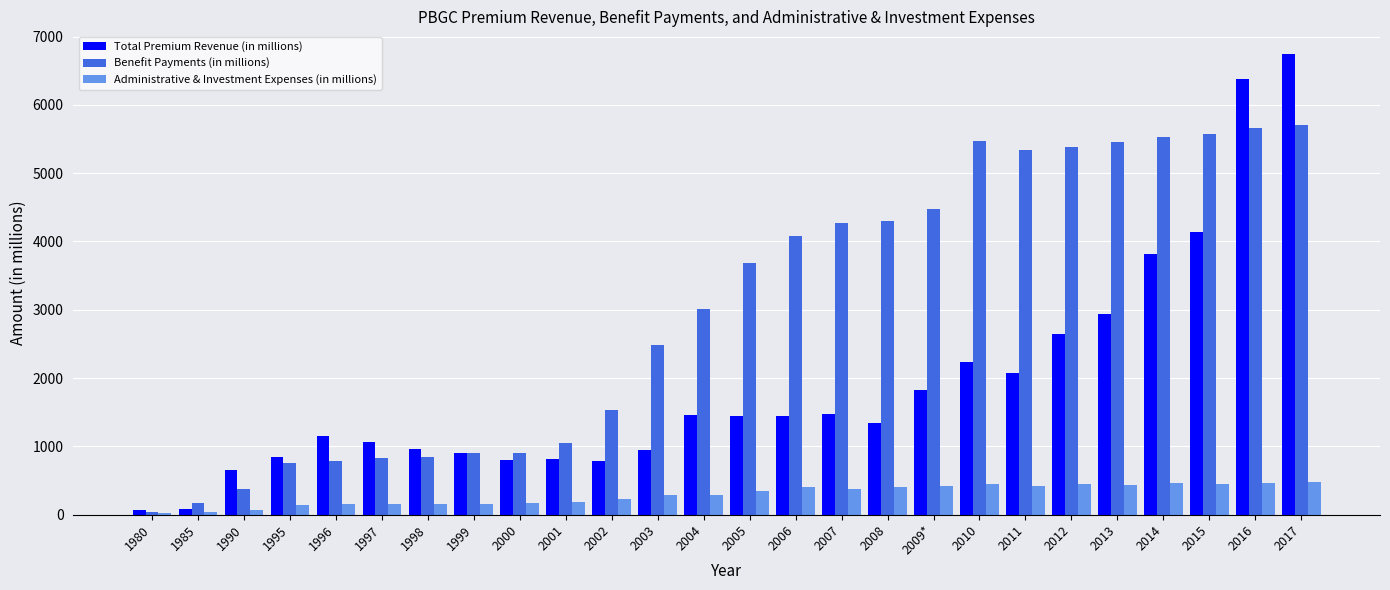

The Benefit Payments (in millions) series shows 5340 at 2011. True or false?

True